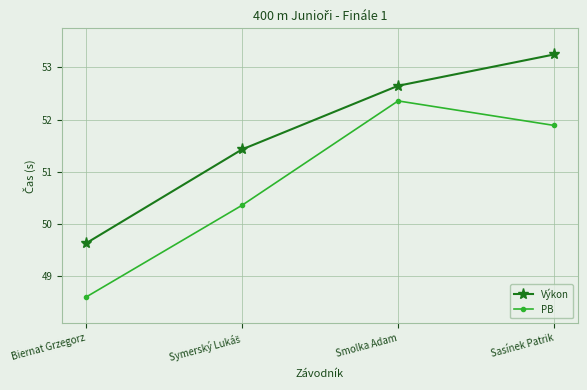

Which category has the lowest value across all series?

Biernat Grzegorz